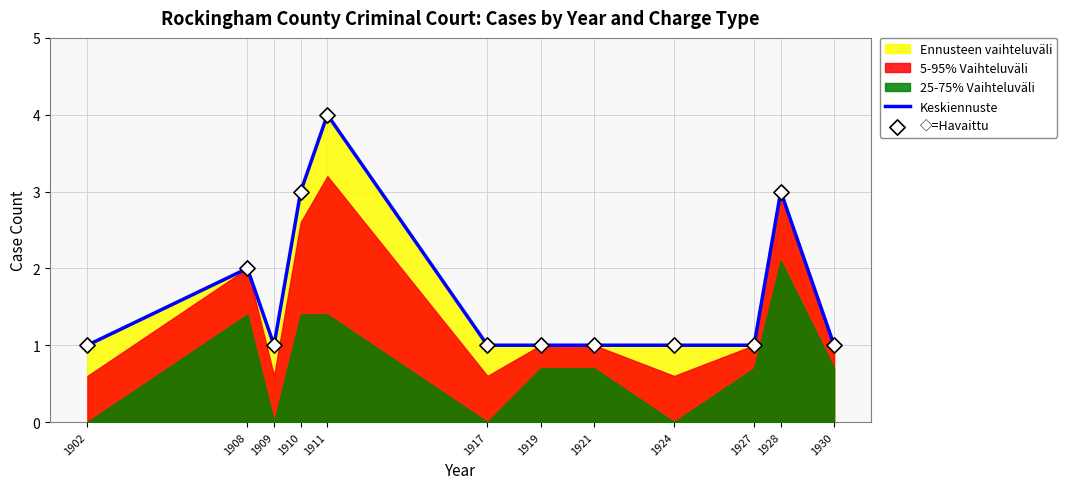

Which series has the largest total across all categories?

Keskiennuste